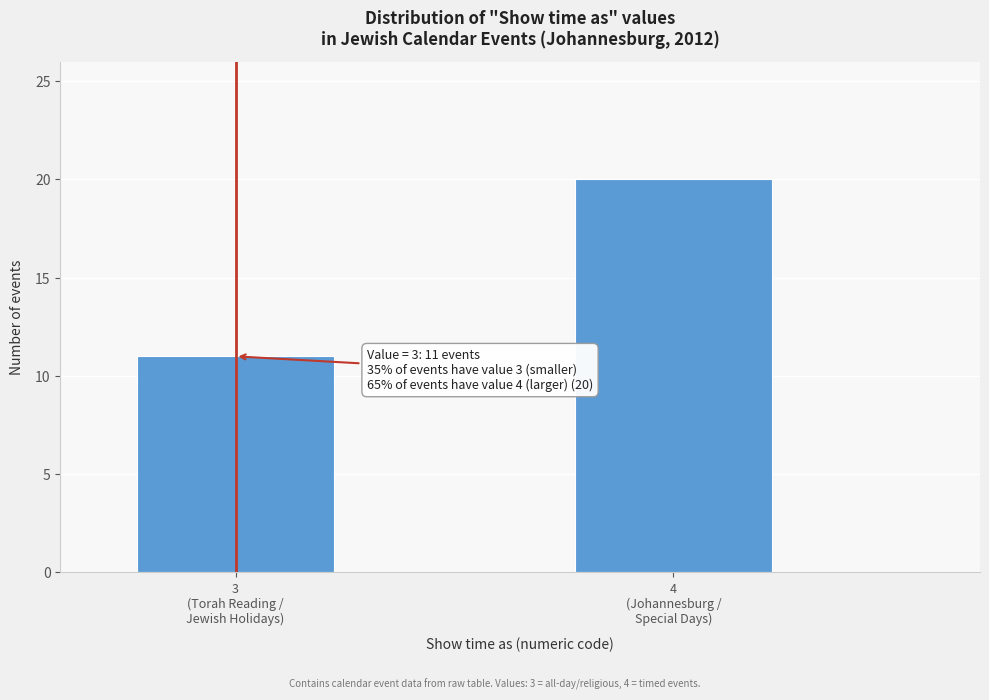

Reading right to left, transcribe all the data shown in this chart.

20	11